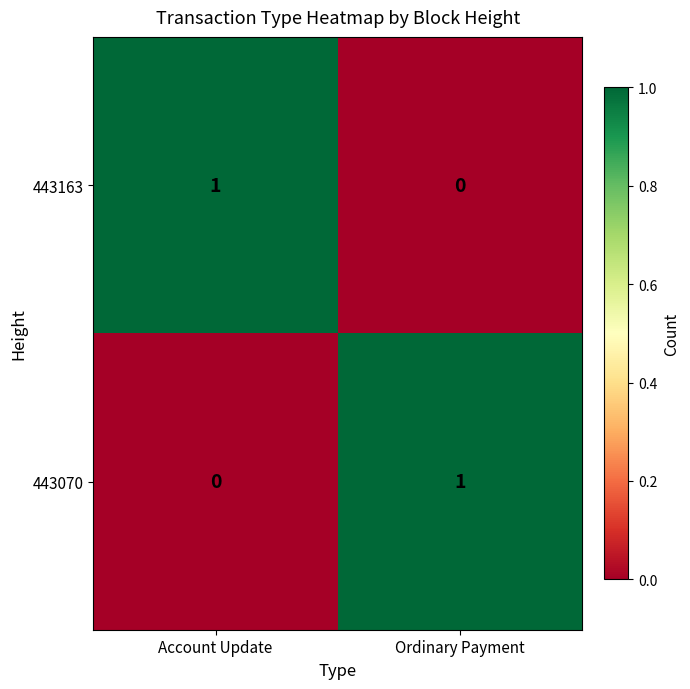

Where is 443070 nearest to the value 0?

Account Update